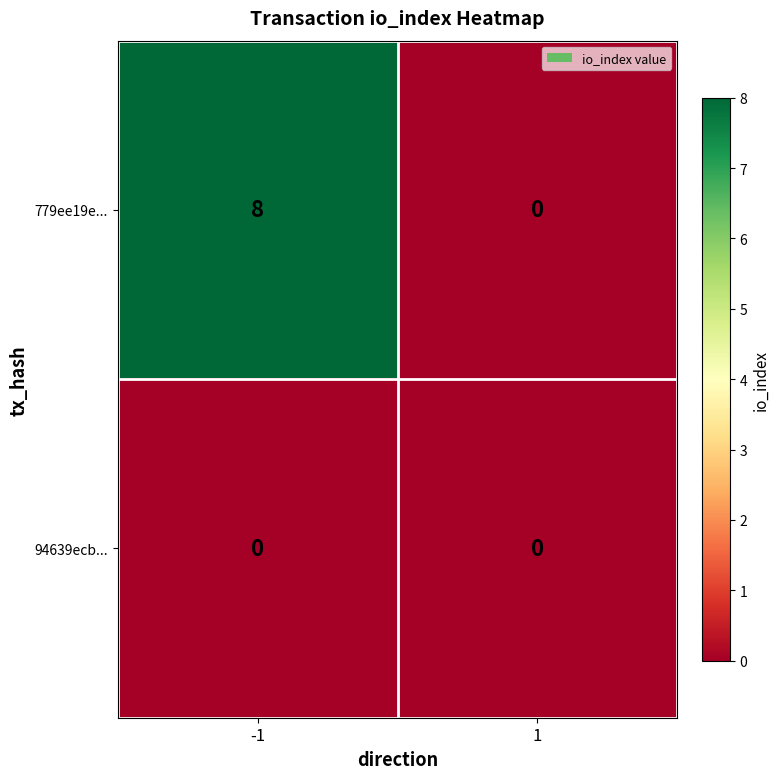

Reading left to right, what are all the values shown in this chart?

779ee19e...: -1=8	1=0
94639ecb...: -1=0	1=0